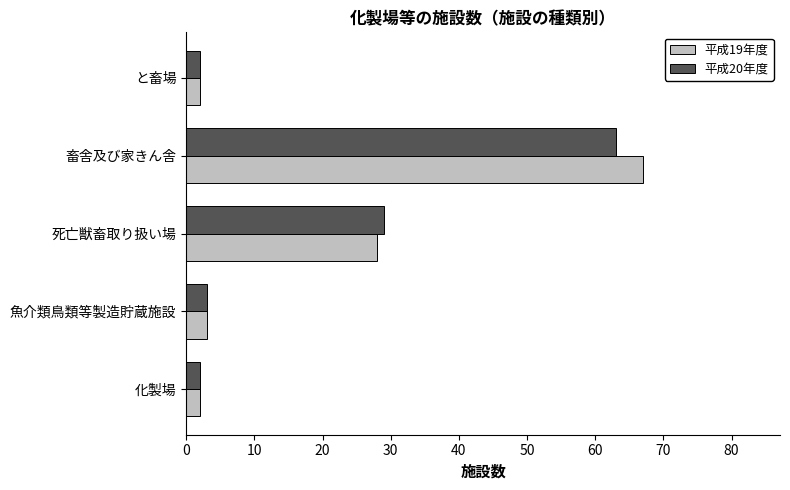

How many distinct data groups are displayed?

2